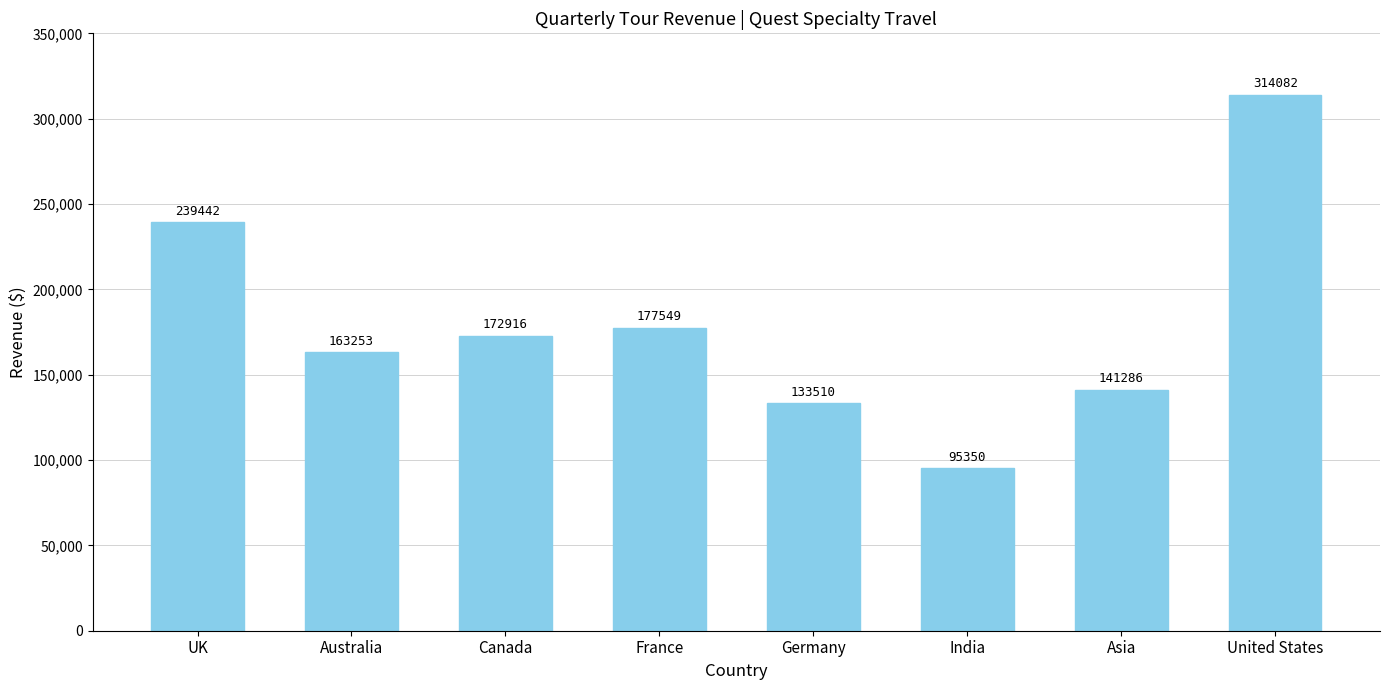

The chart shows a value of 314081.7 at United States. True or false?

True